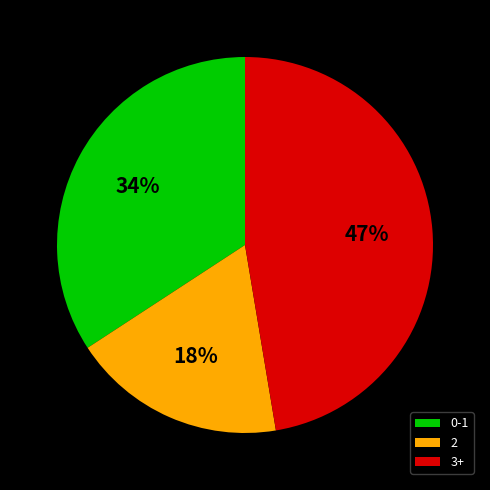

To the nearest percent, what is the average slice percentage?

33%